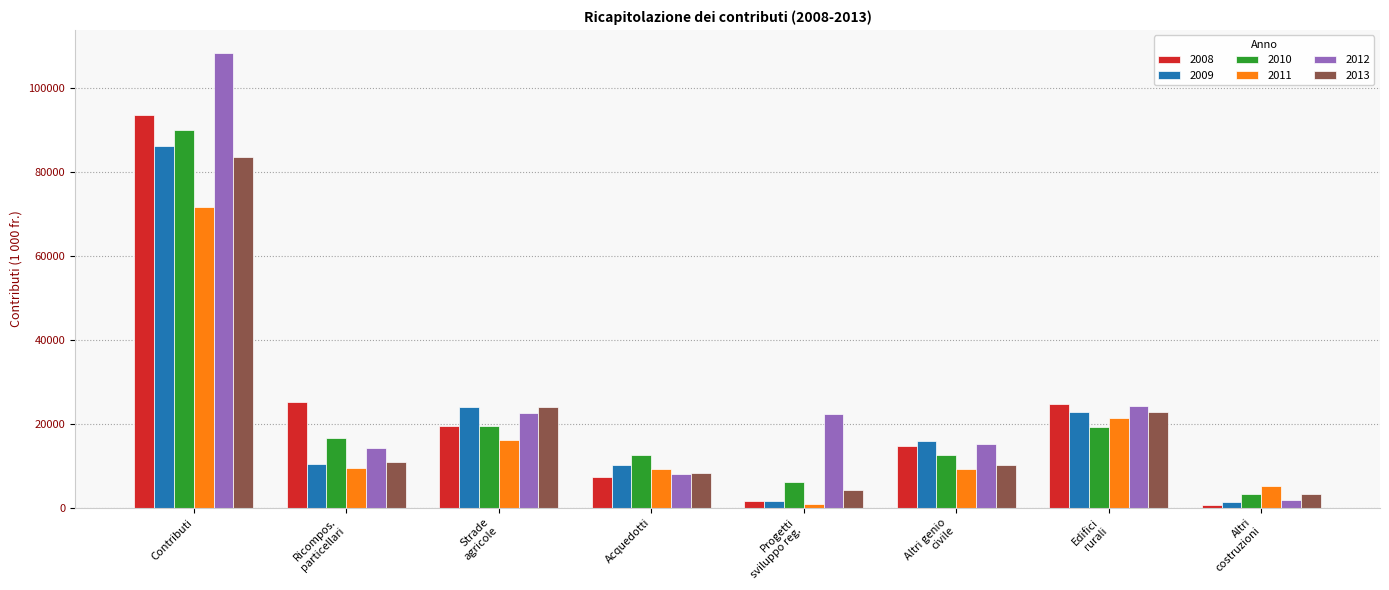

At which category is the sum across all series the highest?

Contributi